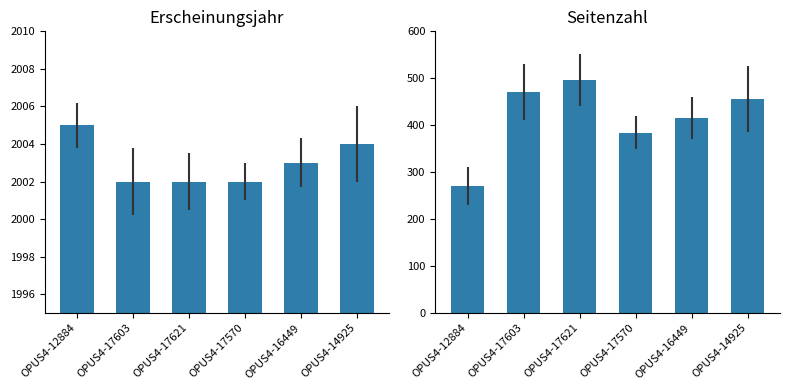

What is the sum of the Erscheinungsjahr values at OPUS4-17603 and OPUS4-12884?

4007